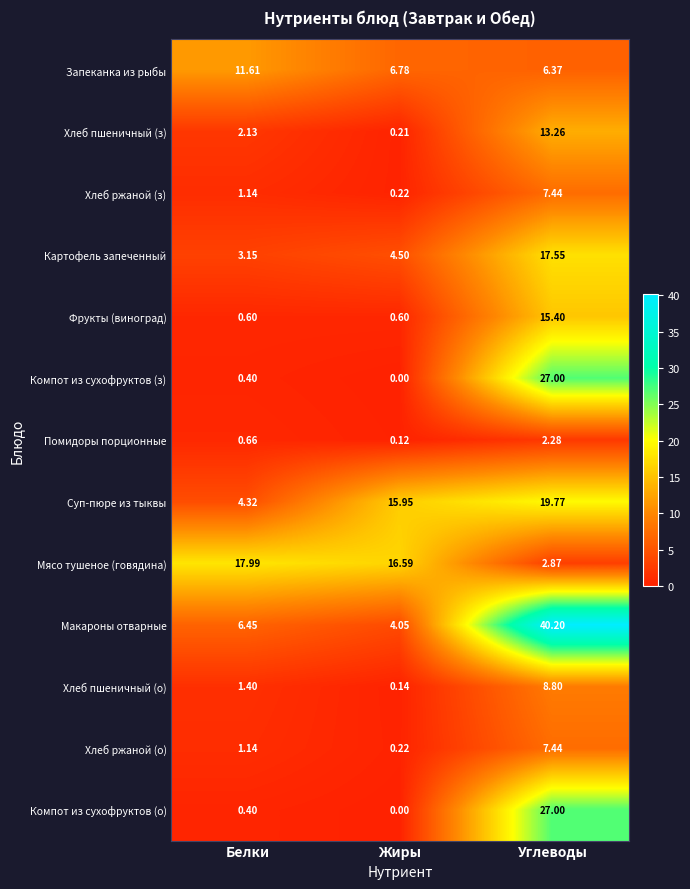

How many categories are shown in the chart?

3